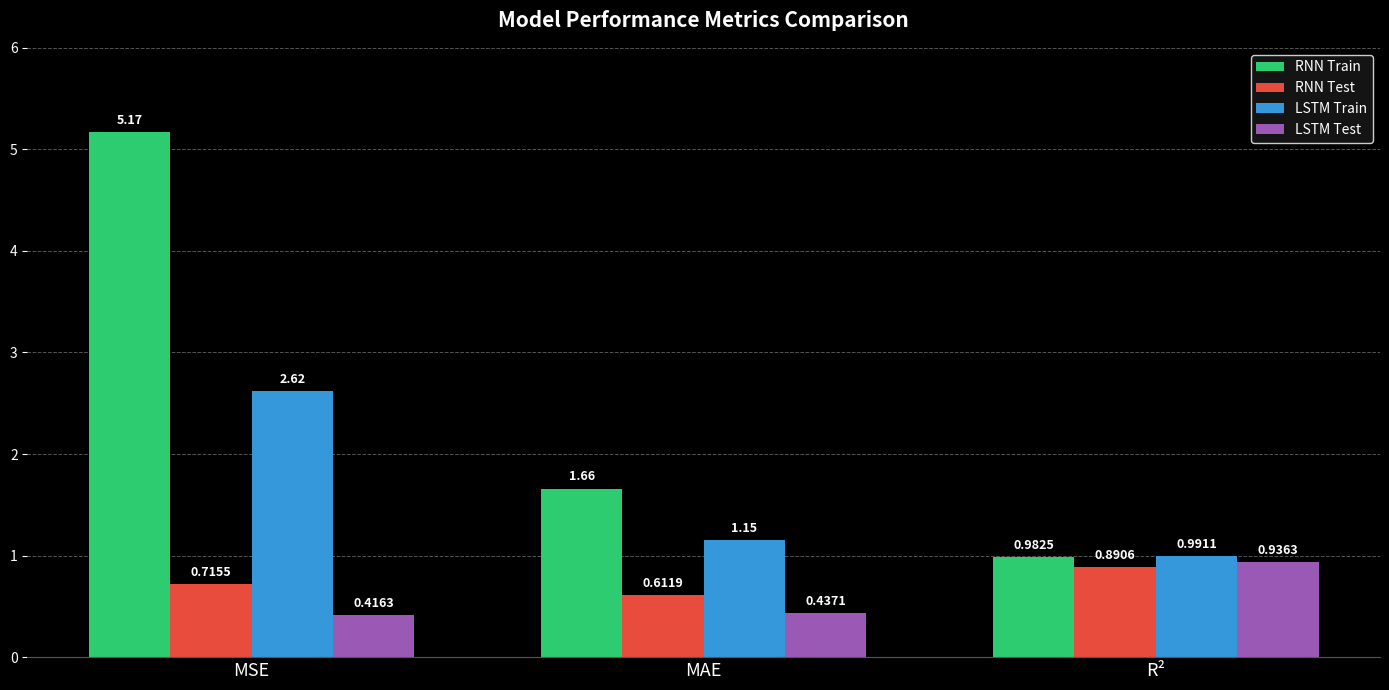

What is the total value across all series at MAE?

3.9